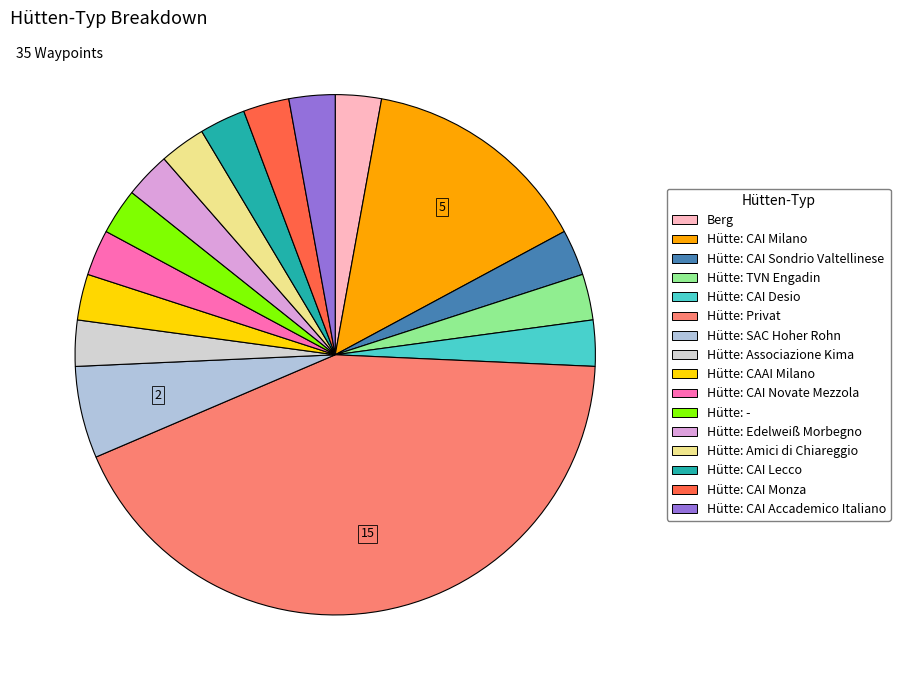

What percentage is the Hütte: CAI Lecco slice, to the nearest percent?

3%